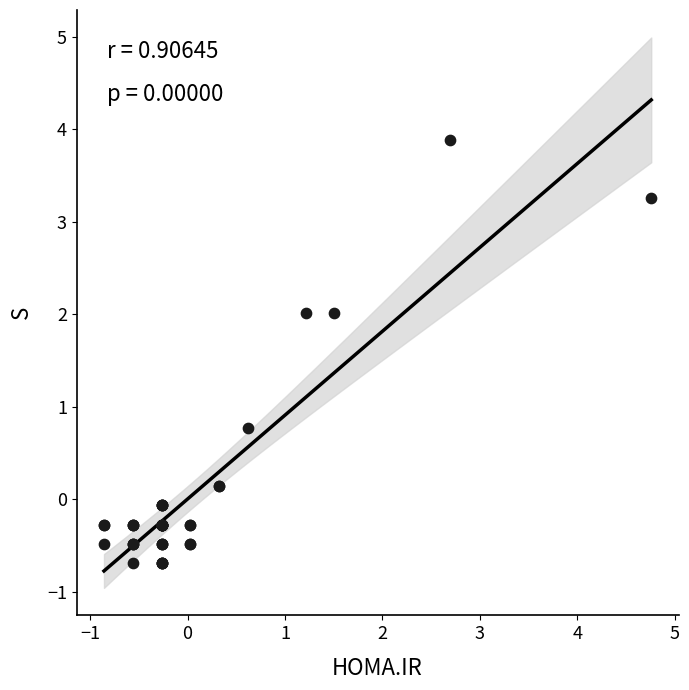

What Y value in the scatter plot is closest to 1?

0.8